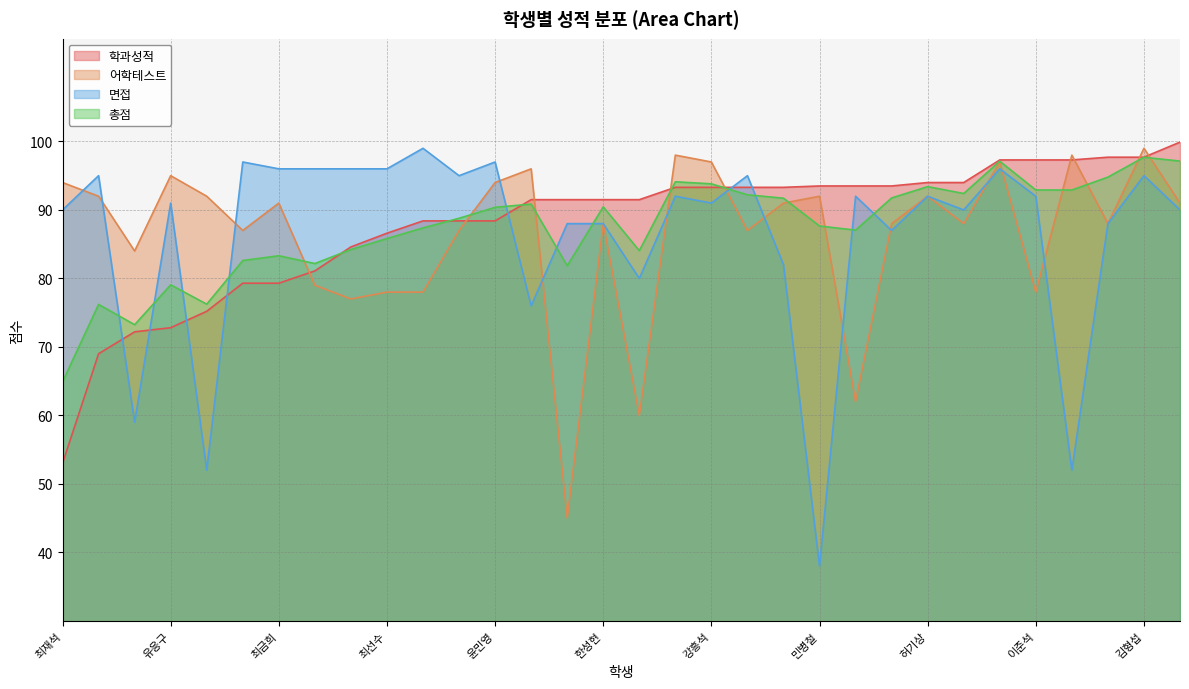

Is the value of 어학테스트 at 최선수 greater than the value of 총점 at 김형섭?

No